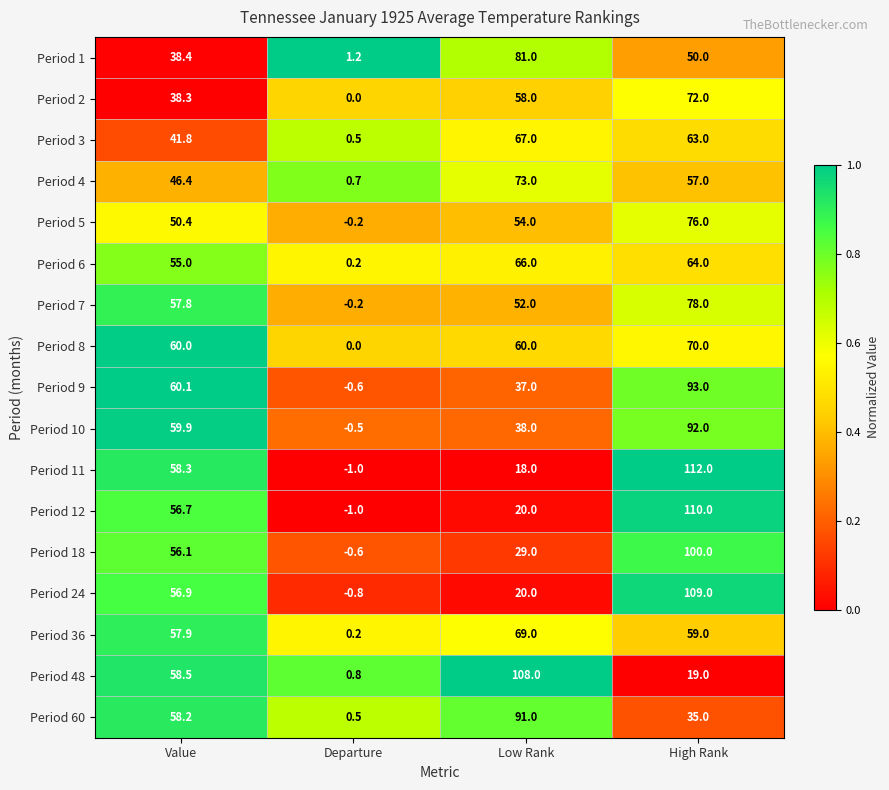

What is the smallest value displayed?

-1.0